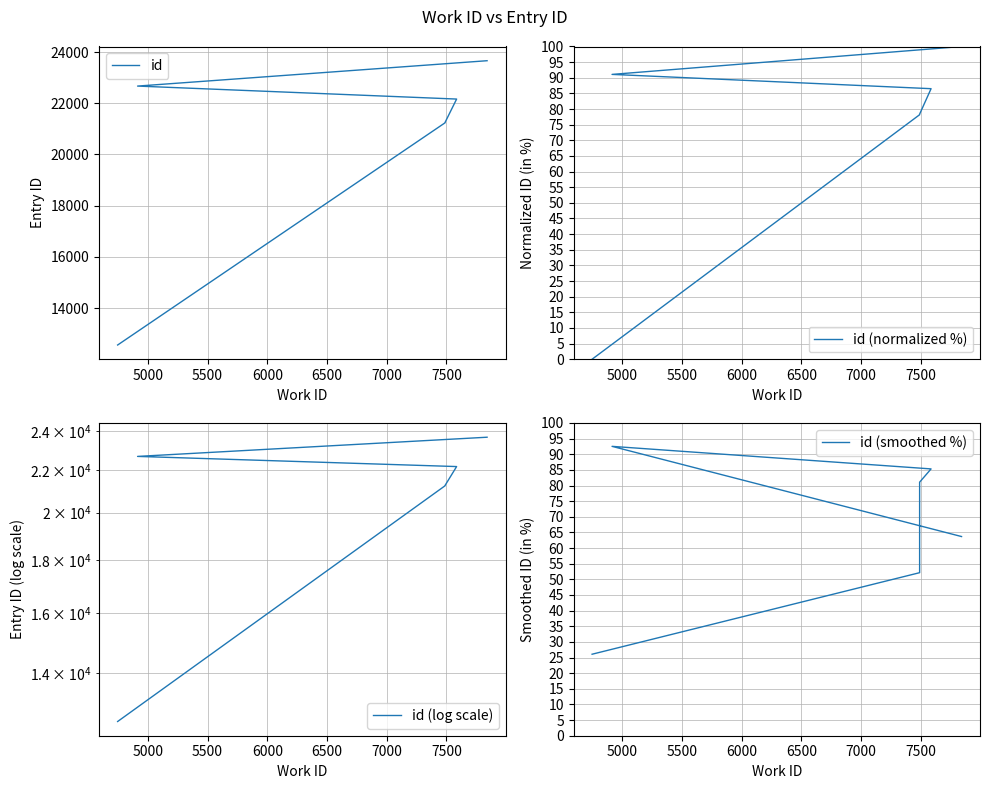

What are all the series names shown in the legend?

id, id (normalized %), id (log scale), id (smoothed %)